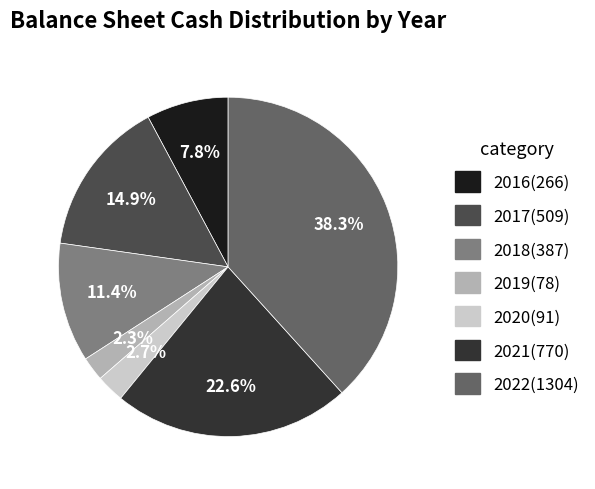

Is there any slice that represents more than half of the pie?

No